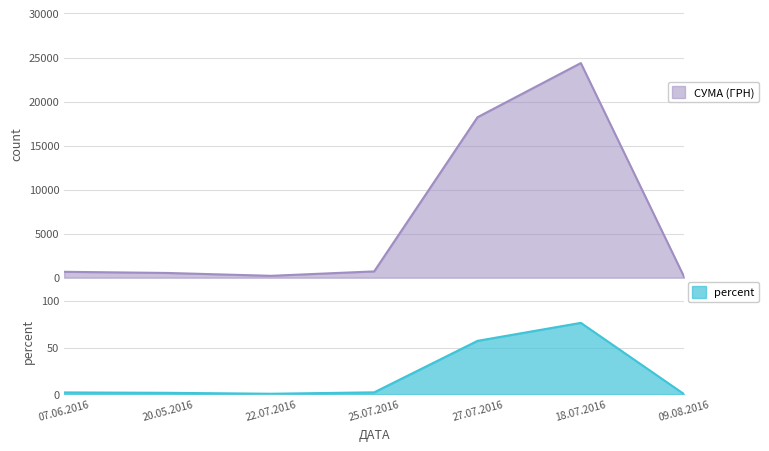

Which has a higher value, 27.07.2016 or 22.07.2016?

27.07.2016